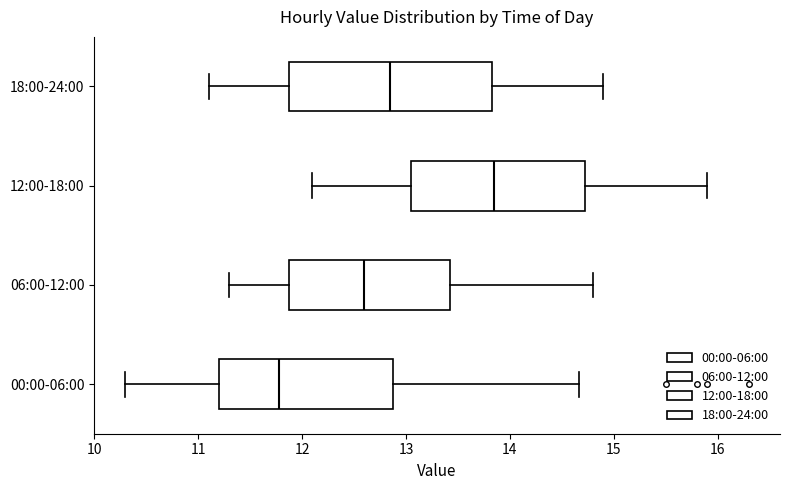

Which box has the furthest to the right median line?

12:00-18:00